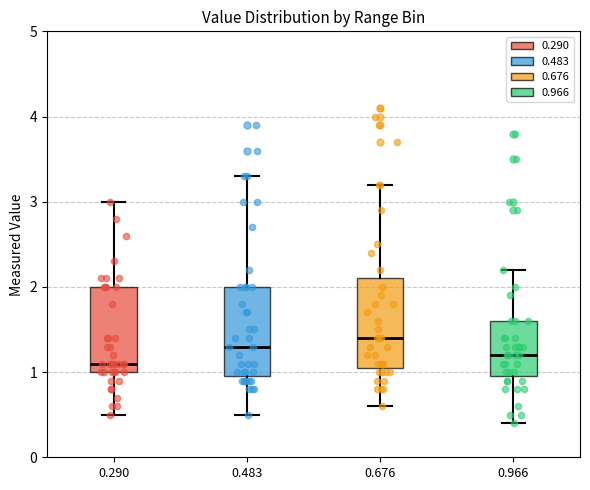

Reading left to right, transcribe this box plot: for each box, give where its median line is, the range the box spans, and where its two whiskers end, as read against the y-axis. The values are not printed on the chart, so give them approximately, as read against the axis.

0.290: median 1.1, box 1.0 to 2.0, whiskers 0.5 to 3.0
0.483: median 1.3, box 1.0 to 2.0, whiskers 0.5 to 3.3
0.676: median 1.4, box 1.1 to 2.1, whiskers 0.6 to 3.2
0.966: median 1.2, box 1.0 to 1.6, whiskers 0.4 to 2.2